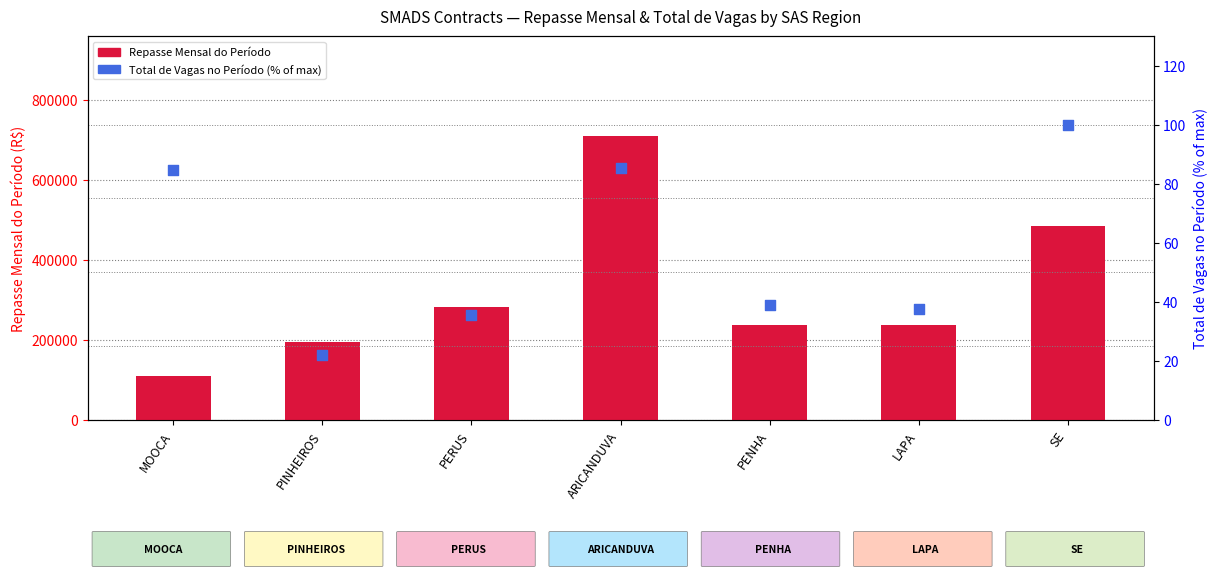

What are all the series names shown in the legend?

Repasse Mensal do Período, Total de Vagas no Período (% of max)